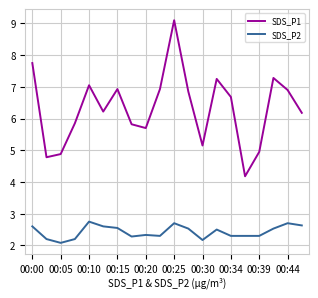

Which series has the widest spread of values?

SDS_P1